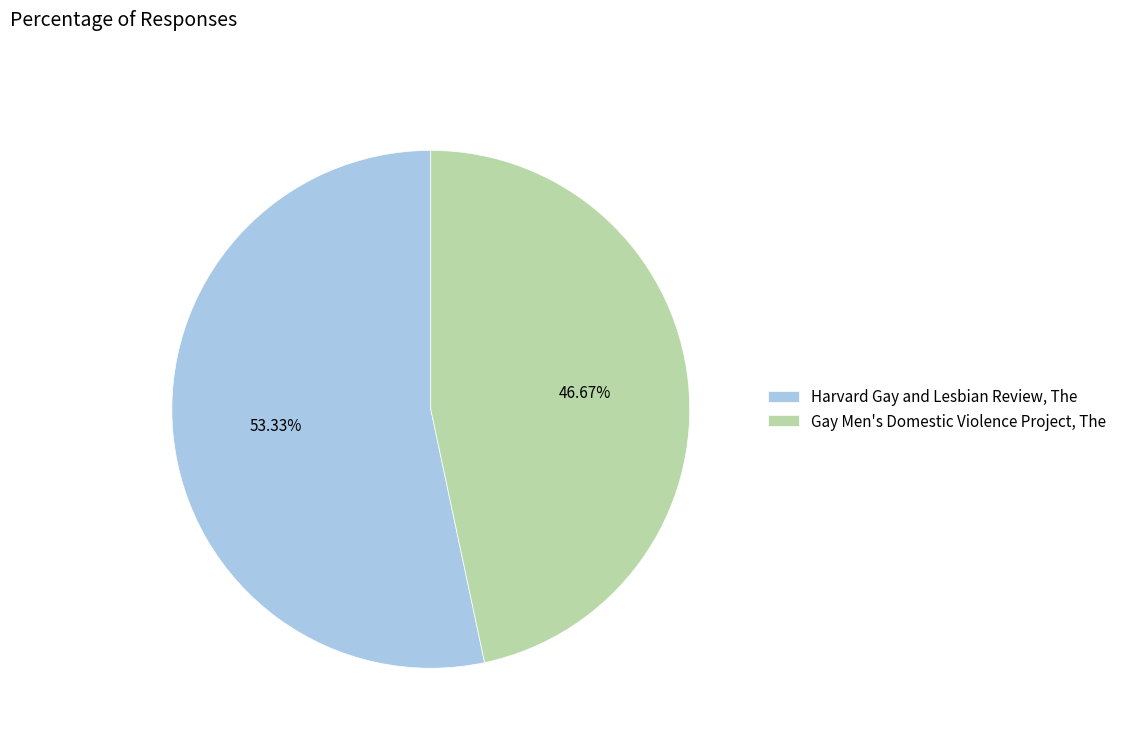

To the nearest percent, what percentage of the pie is Harvard Gay and Lesbian Review, The?

53%